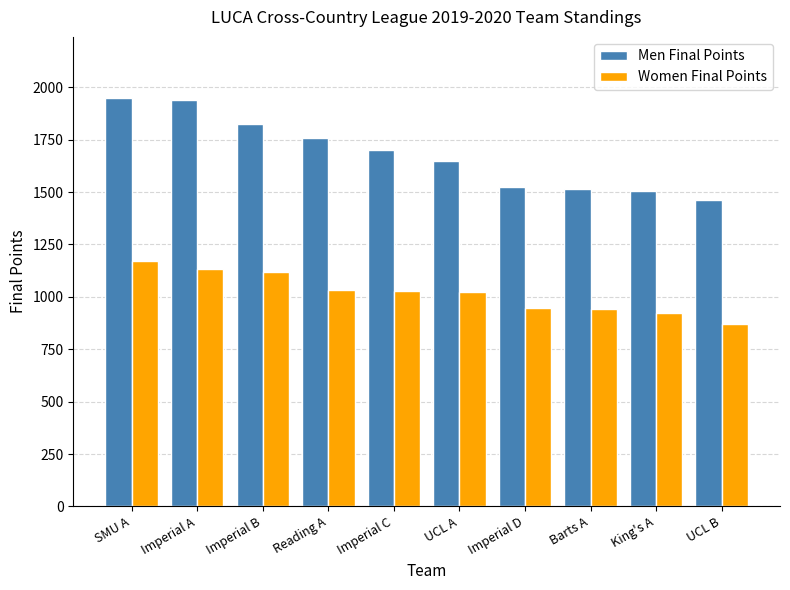

How many bars are there in total?

20